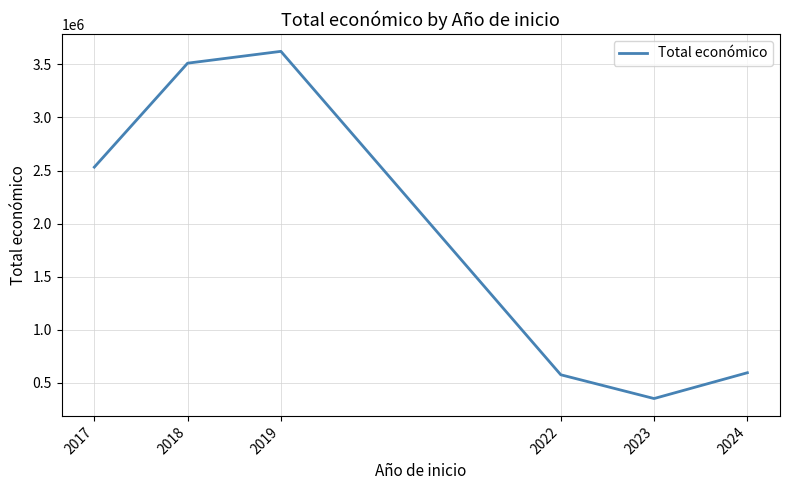

True or false: there are more than 1 points higher than both neighbors.

False